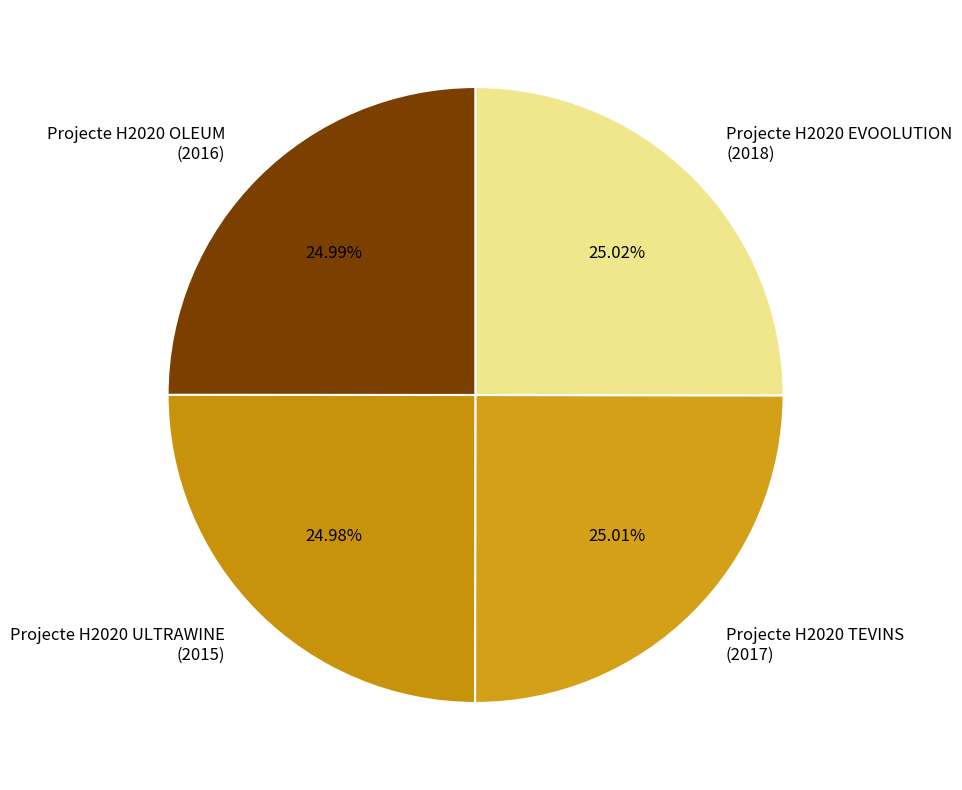

What is the ratio of the value at Projecte H2020 EVOOLUTION (2018) to the value at Projecte H2020 ULTRAWINE (2015)?

1.0